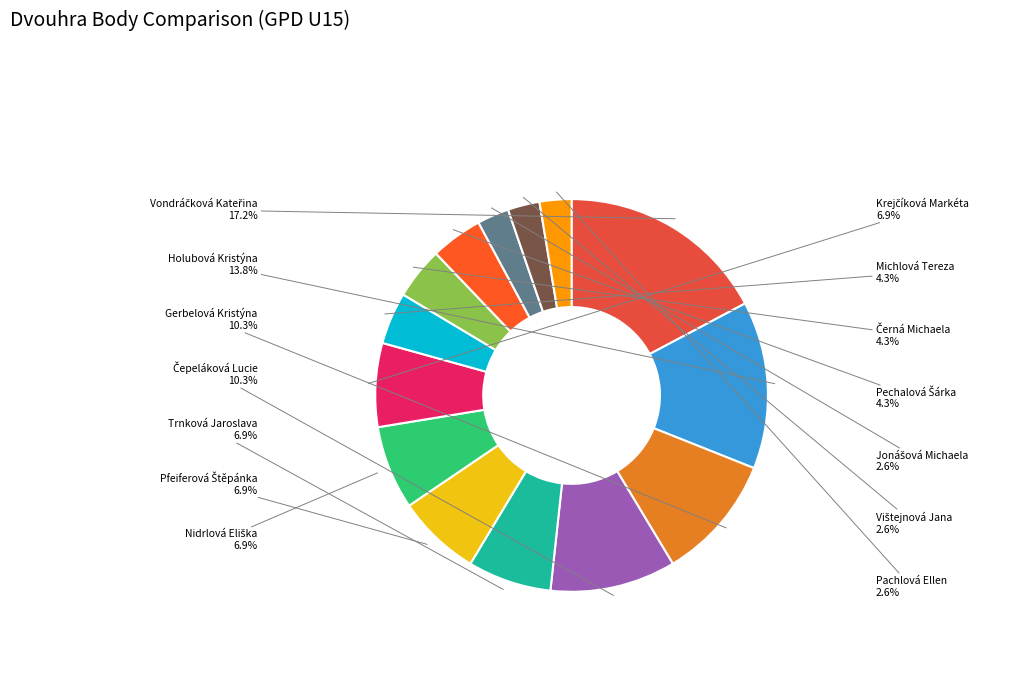

What portion of the pie excludes Trnková Jaroslava?

93.1%